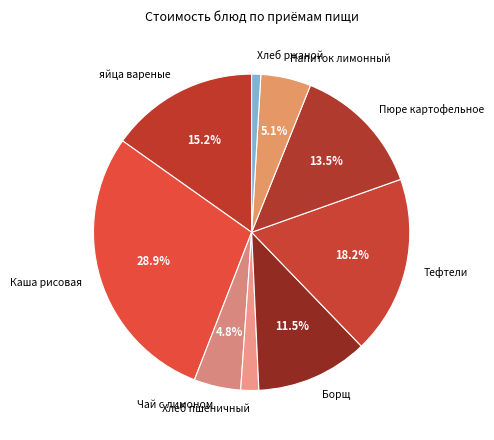

Which slice is the smallest?

Хлеб ржаной